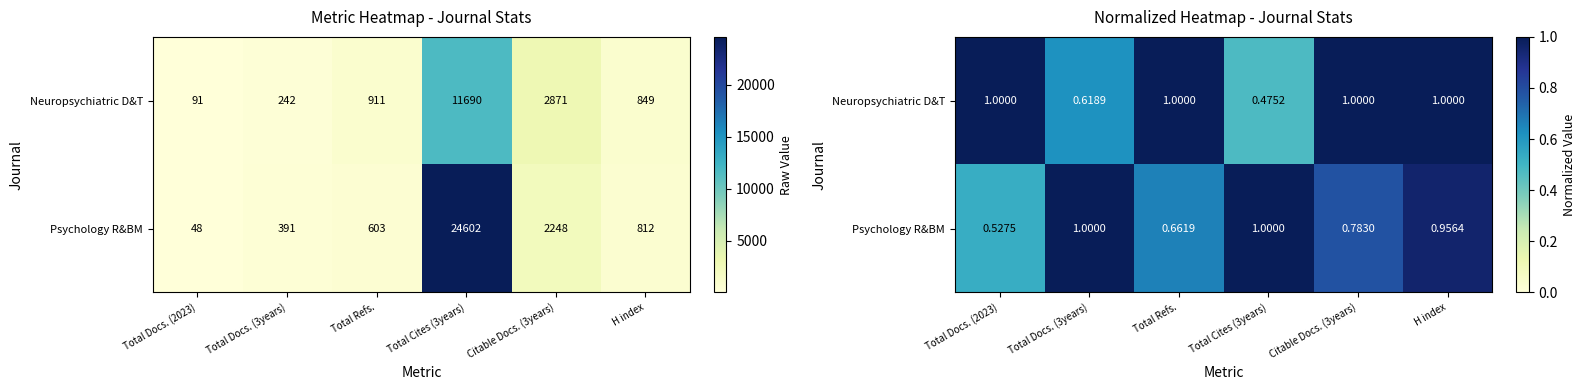

What is the difference between the maximum and minimum values in the Psychology R&BM series?

0.5